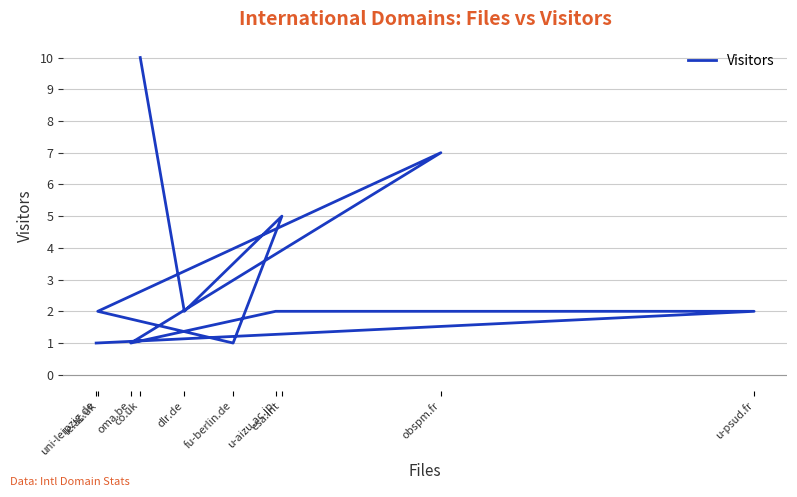

What is the sum of all values?

33